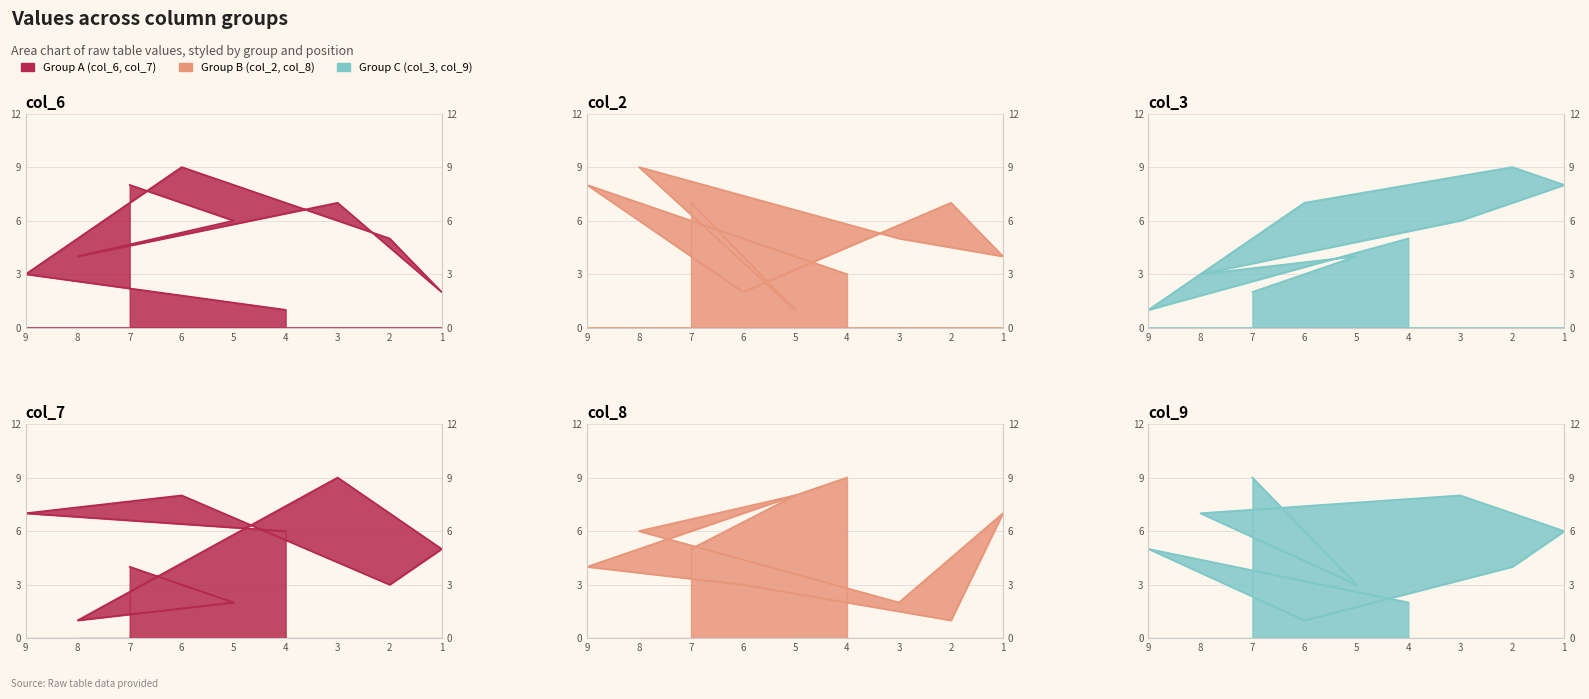

Which series has the largest total across all categories?

col_2